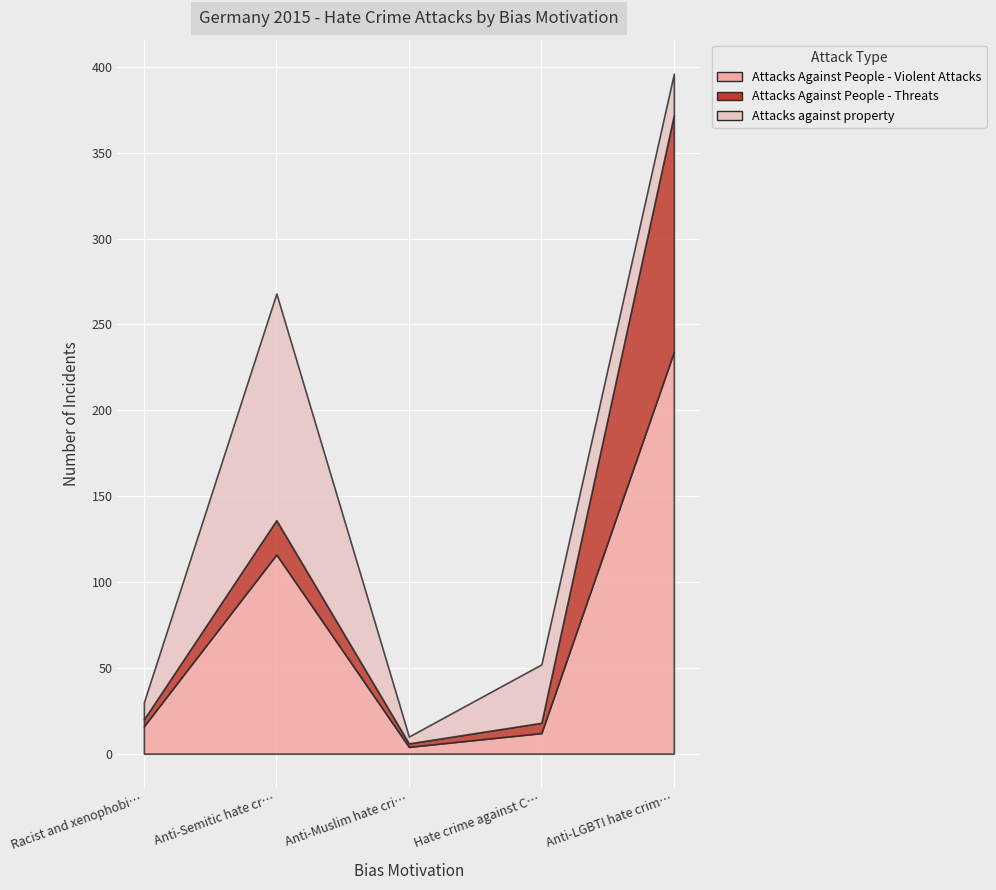

At how many categories does at least one series exceed 209?

1